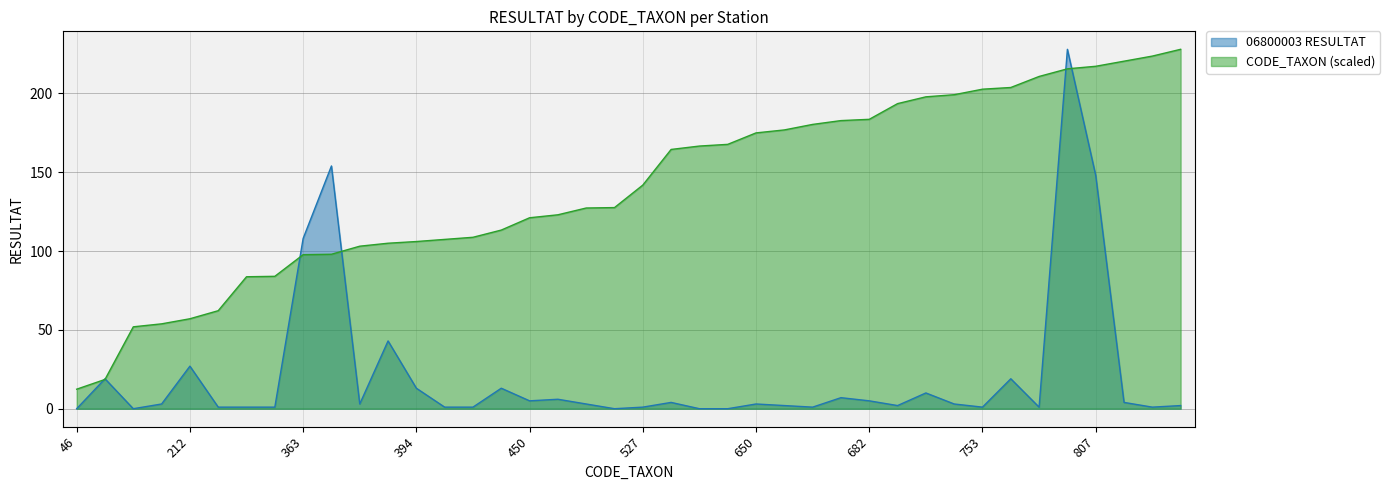

What is the value of the 06800003 point at the 21st from the left?

1.0